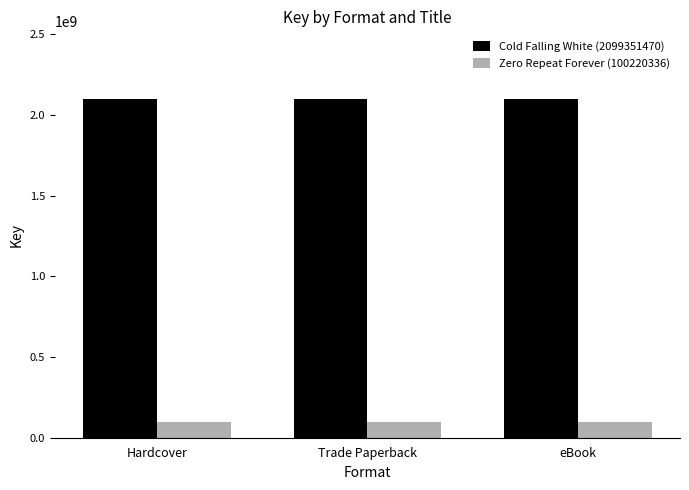

True or false: Zero Repeat Forever (100220336) has a value of 100220336 at eBook.

True